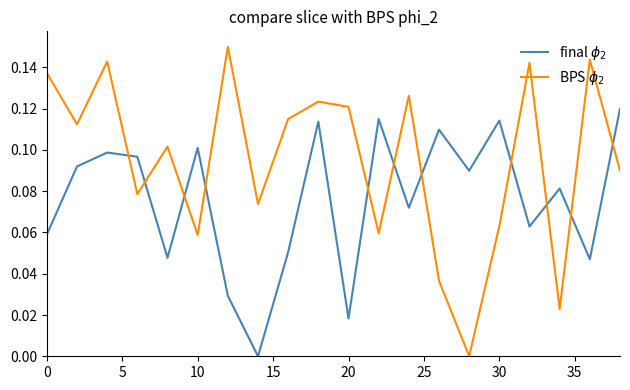

How many lines are shown in the chart?

2